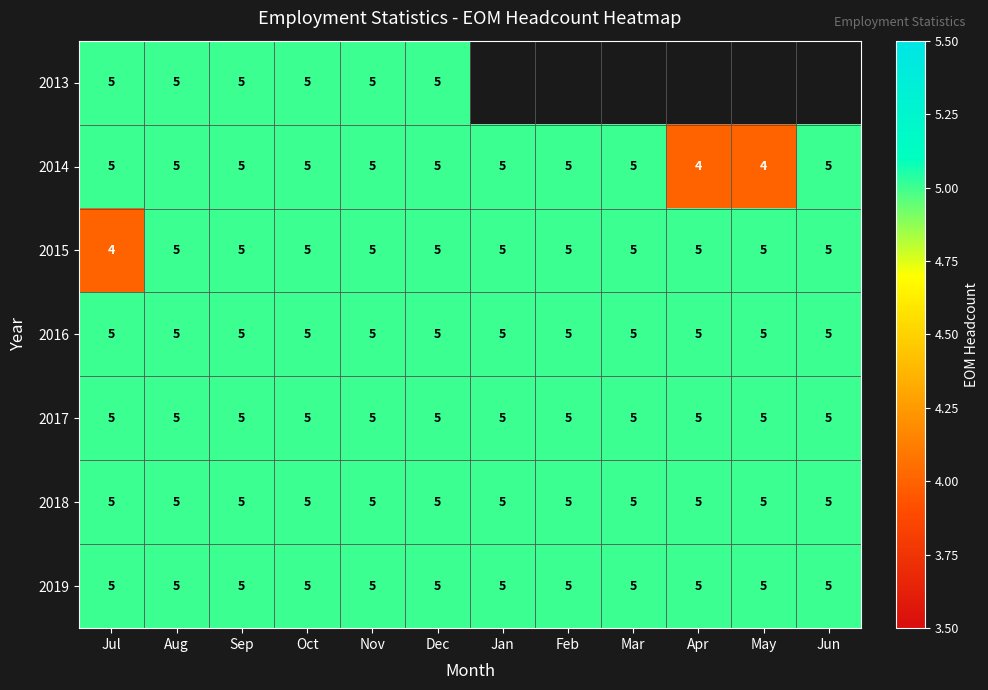

What is the approximate value of 2017 at Sep?

5